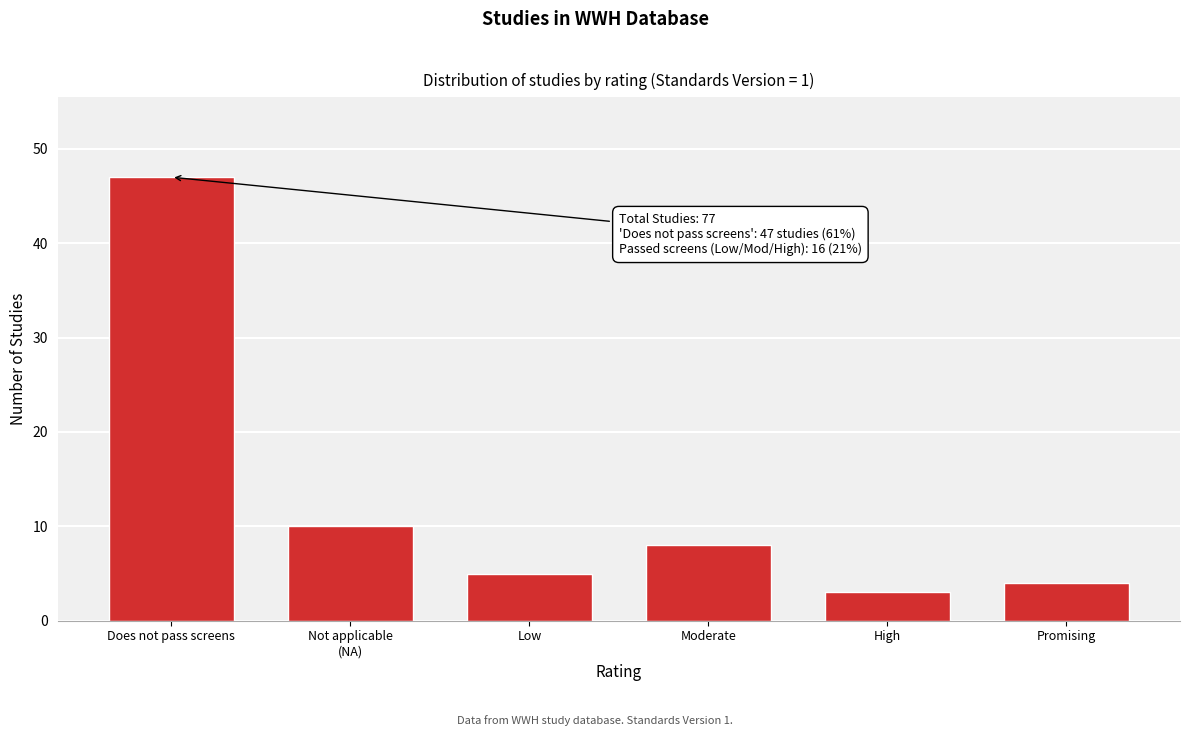

Reading left to right, extract all data points from this chart.

47	10	5	8	3	4